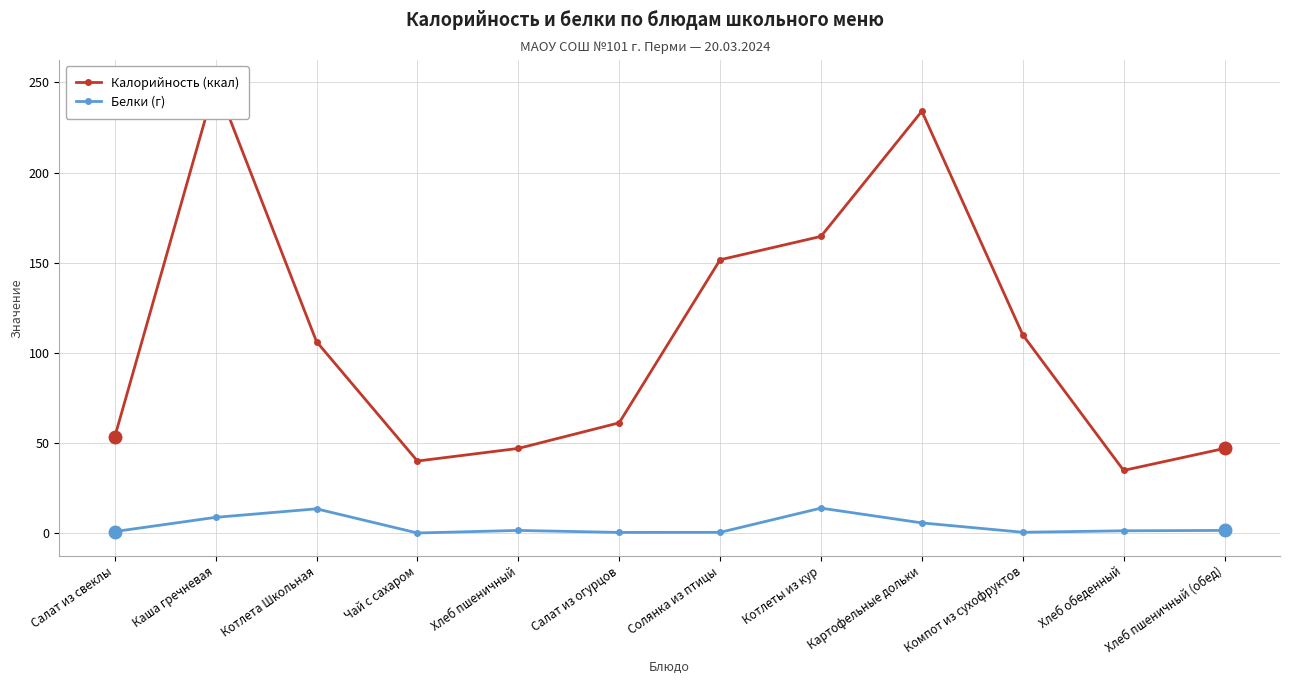

Is the value of Белки (г) at Каша гречневая greater than the value of Калорийность (ккал) at Хлеб обеденный?

No